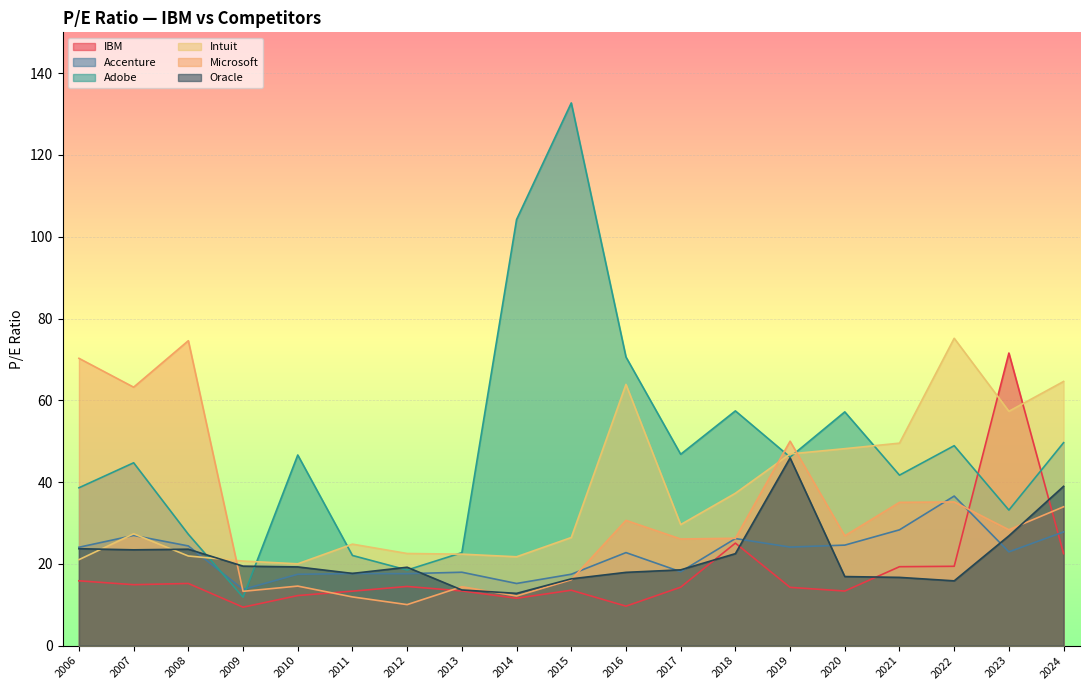

The value of Intuit at 2018 is 37.3. True or false?

True